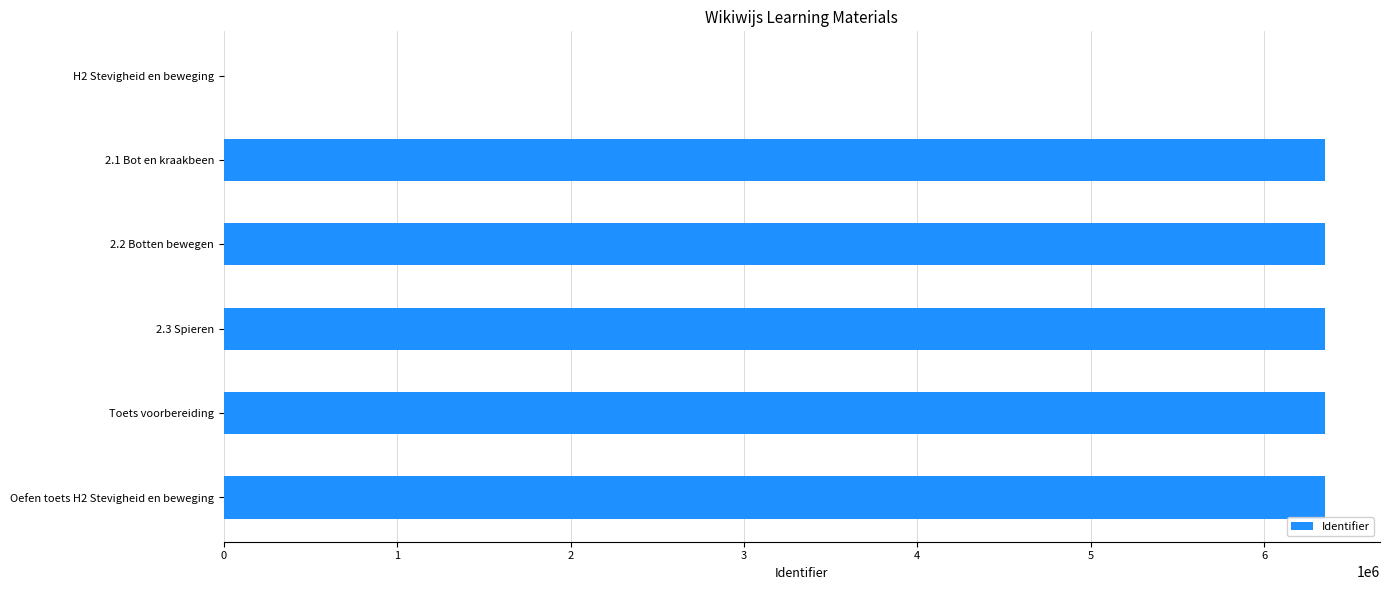

How many values are above zero?

5